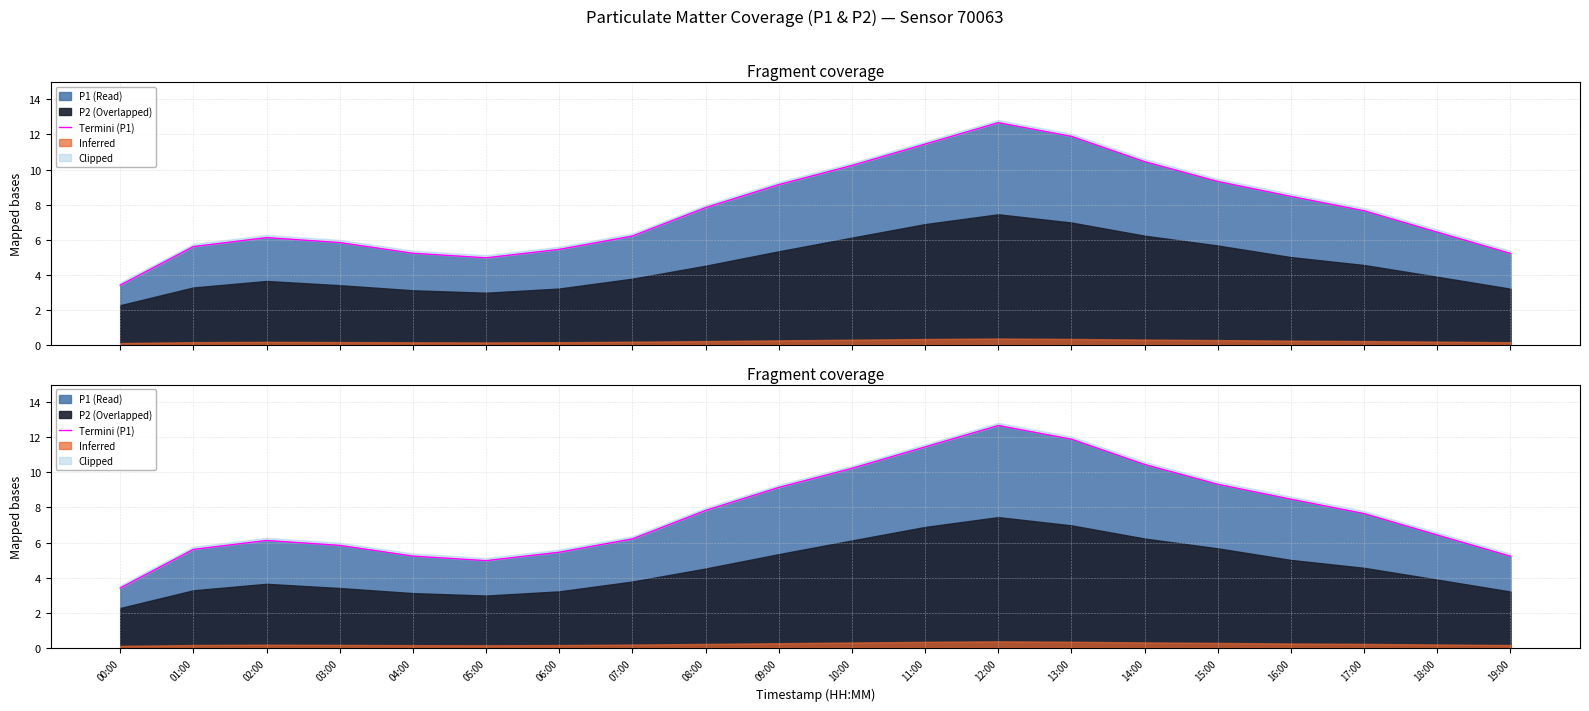

What is the change in value from 00:00 to 14:00?

+7.0